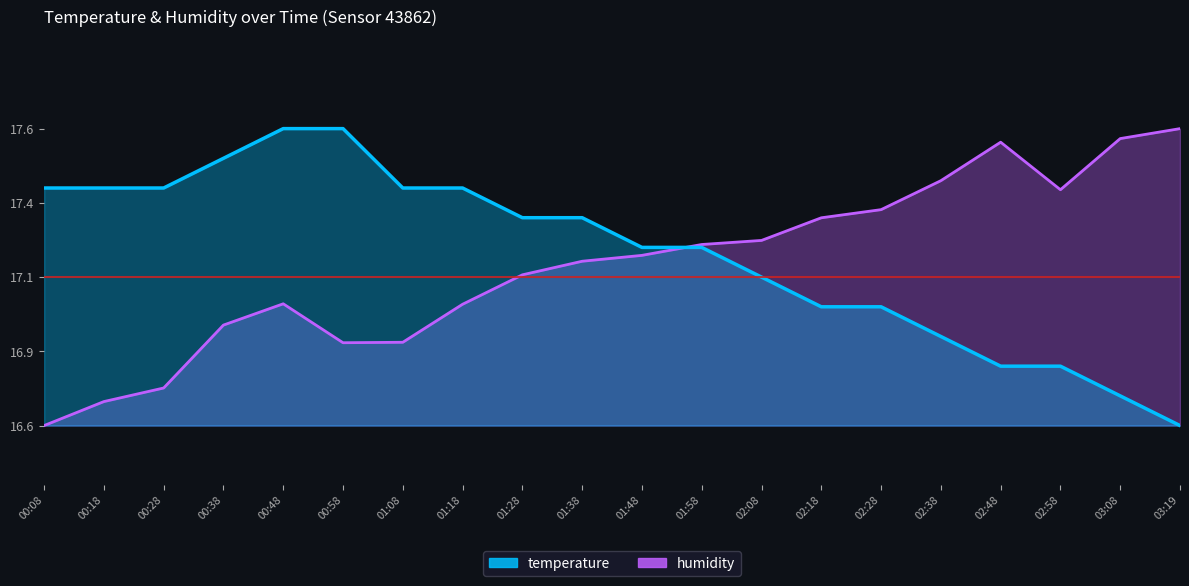

Which label corresponds to the smallest value in the chart?

00:08